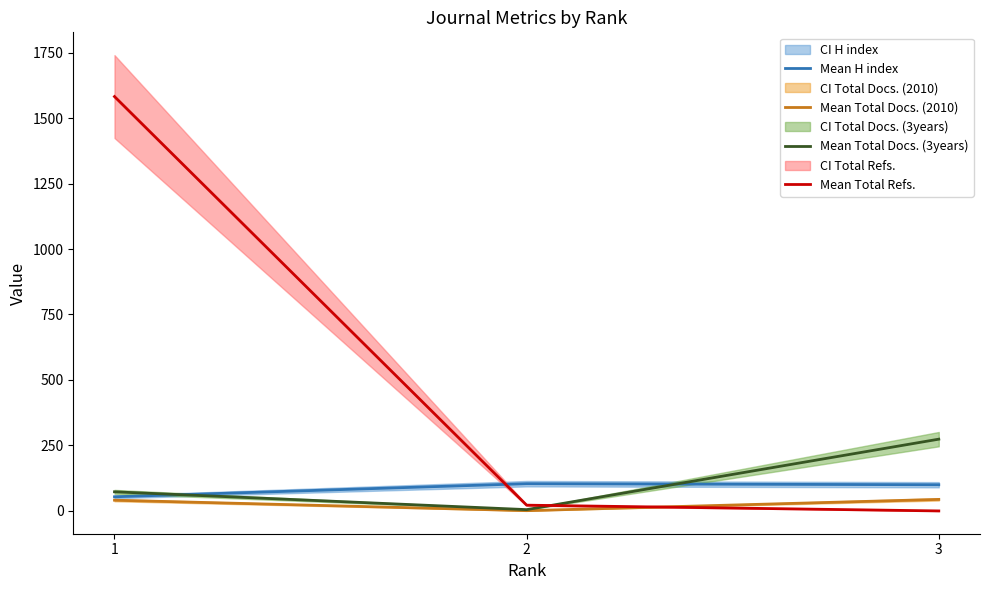

How many lines are shown in the chart?

4